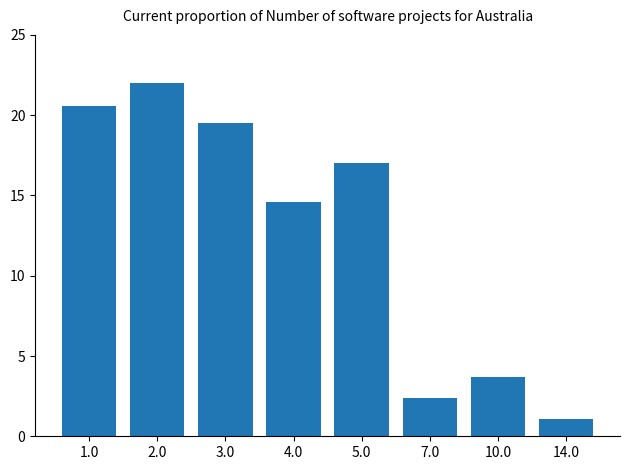

Reading left to right, extract all data points from this chart.

20.6	22.0	19.5	14.6	17.0	2.4	3.7	1.1